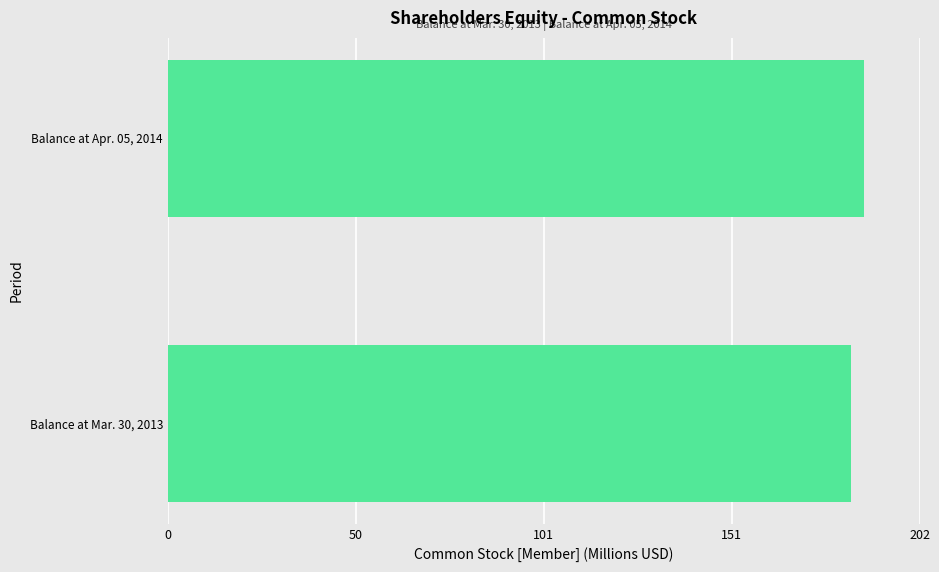

List the labels in order of value, smallest first.

Balance at Mar. 30, 2013, Balance at Apr. 05, 2014